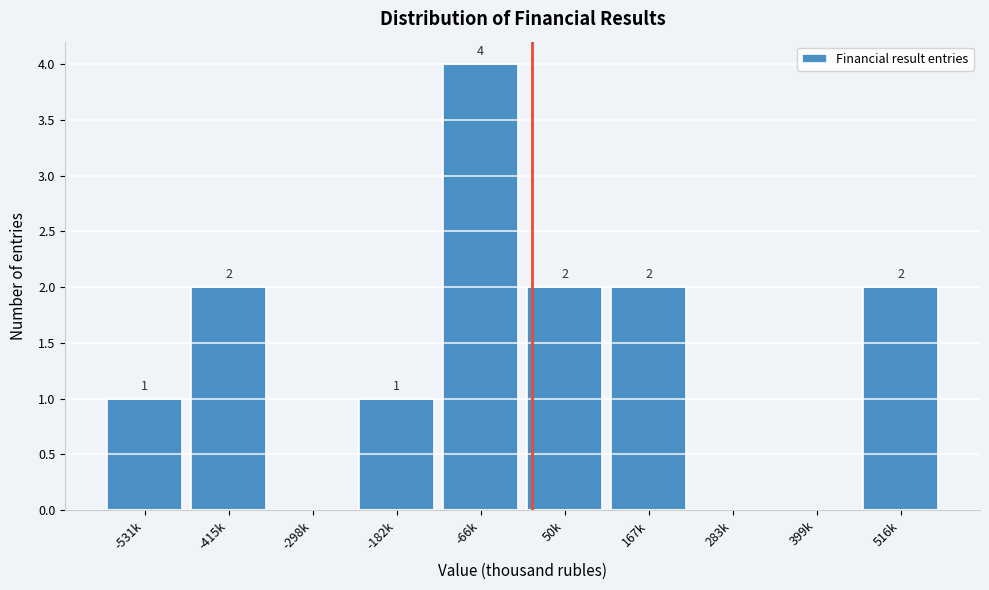

Reading right to left, list all the values displayed in this chart.

516k=2	399k=0	283k=0	167k=2	50k=2	-66k=4	-182k=1	-298k=0	-415k=2	-531k=1